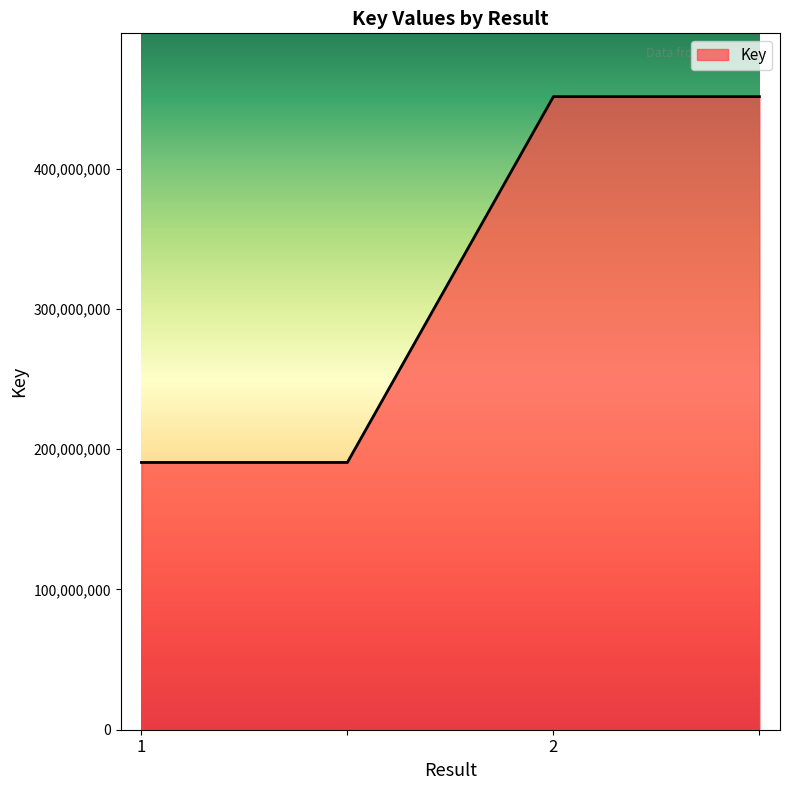

What is the minimum value shown in the chart?

190579472